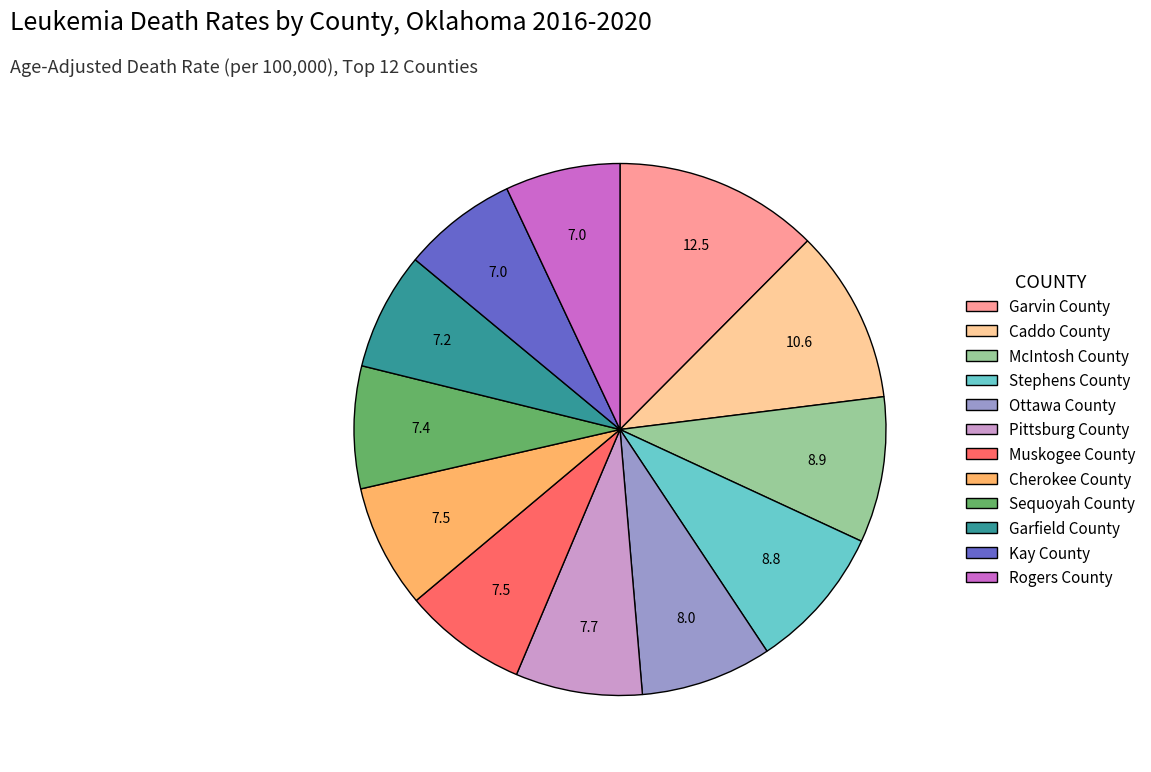

How many slices are in this pie chart?

12